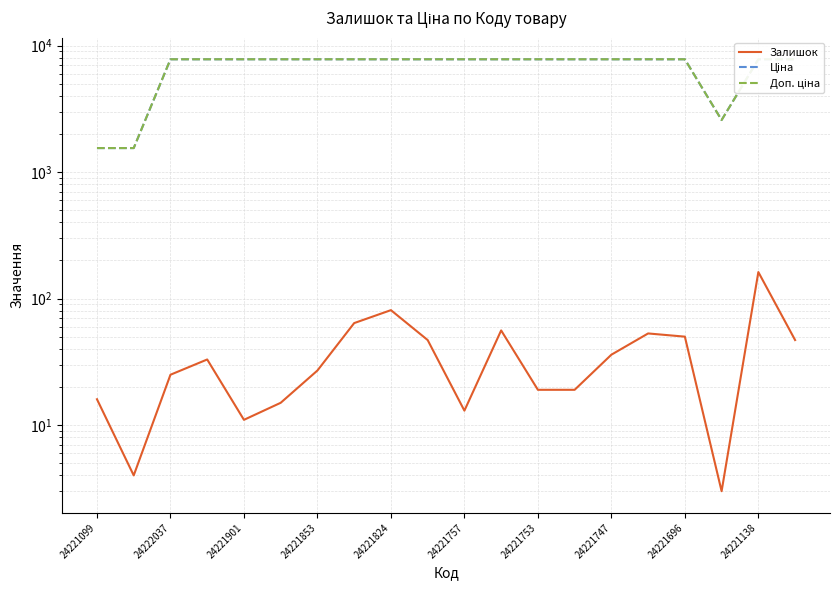

The Ціна series shows 7792.9 at 11. True or false?

True